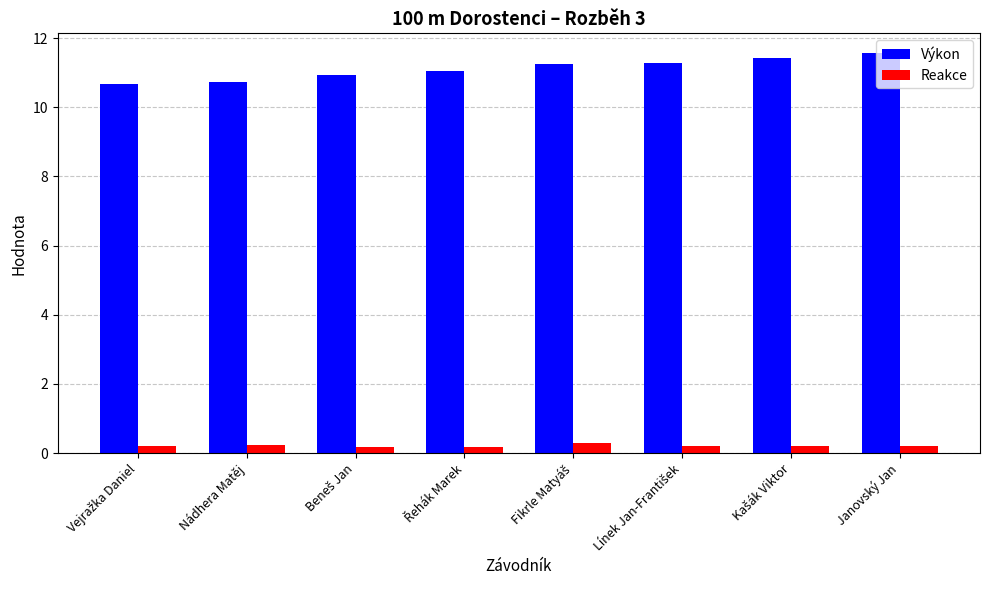

Are the bars grouped side by side (vs. stacked)?

Yes